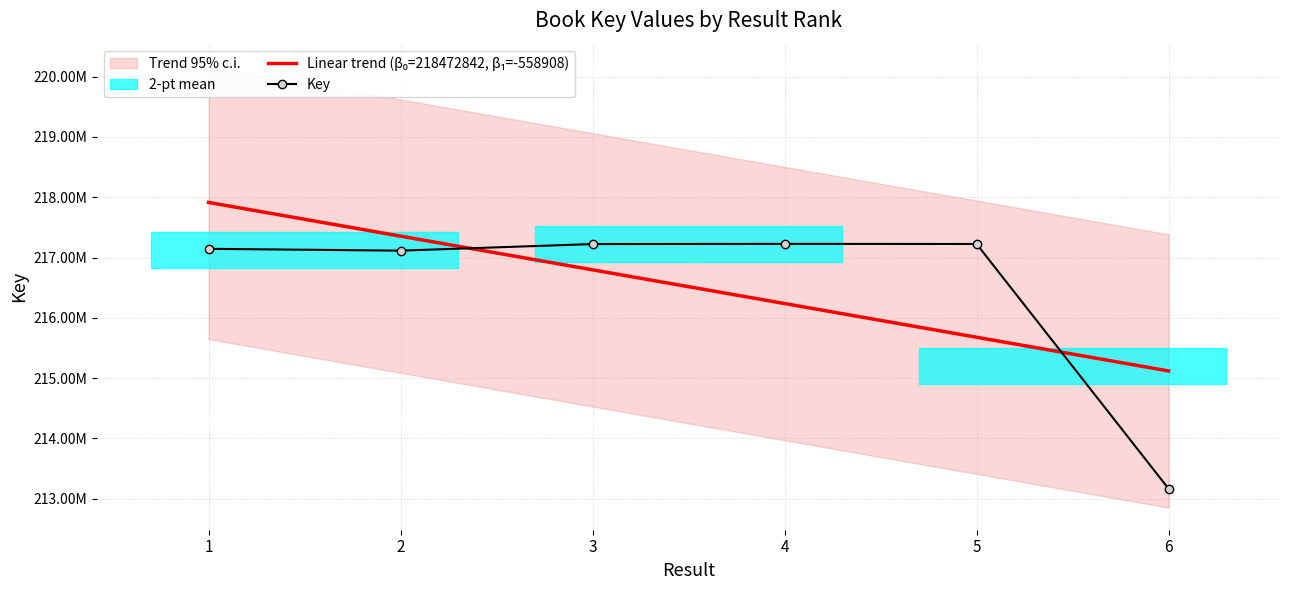

What is the difference between the Key values at 6 and 2?

3948931.0